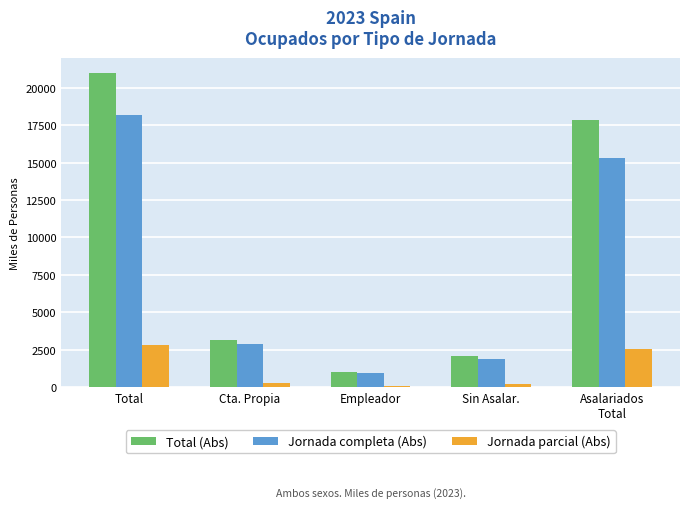

Which series changed the most between Total and Empleador?

Total (Abs)